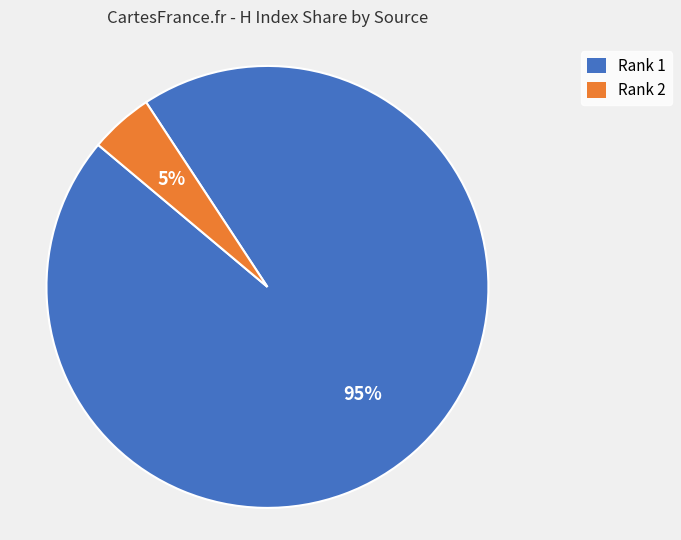

Does any single category account for the majority?

Yes